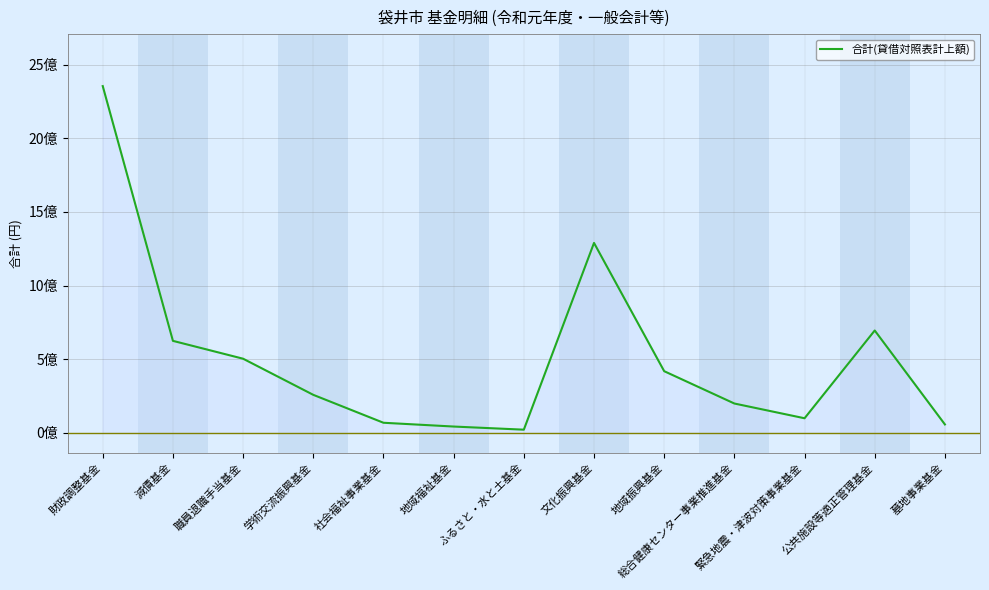

What is the label of the 2nd point from the right?

公共施設等適正管理基金